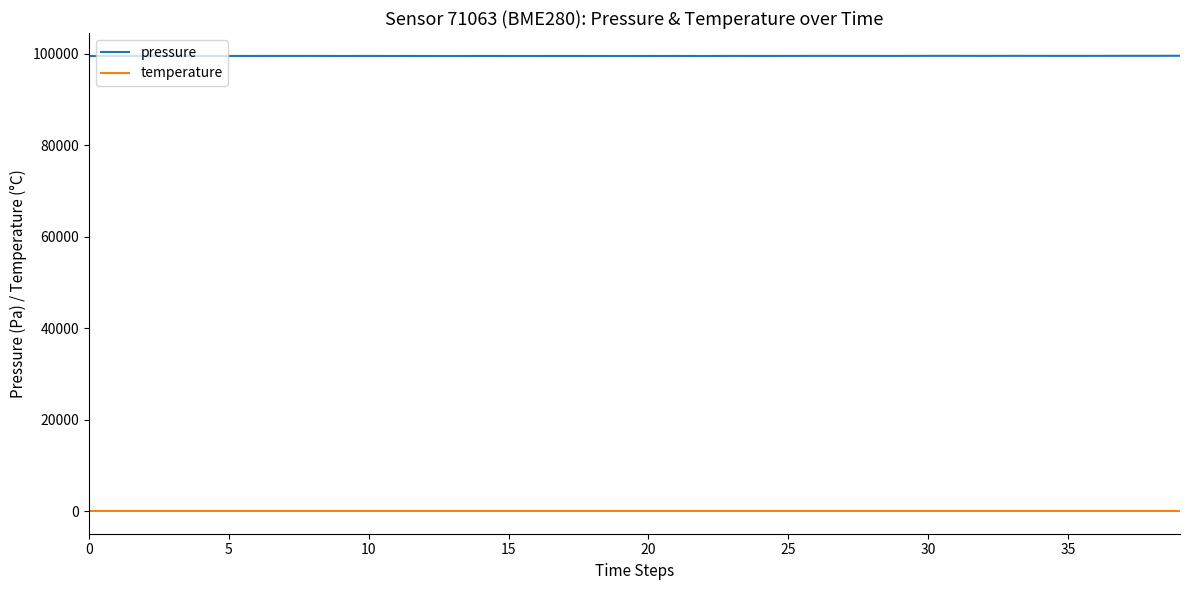

Which series has the largest range (max minus min)?

pressure